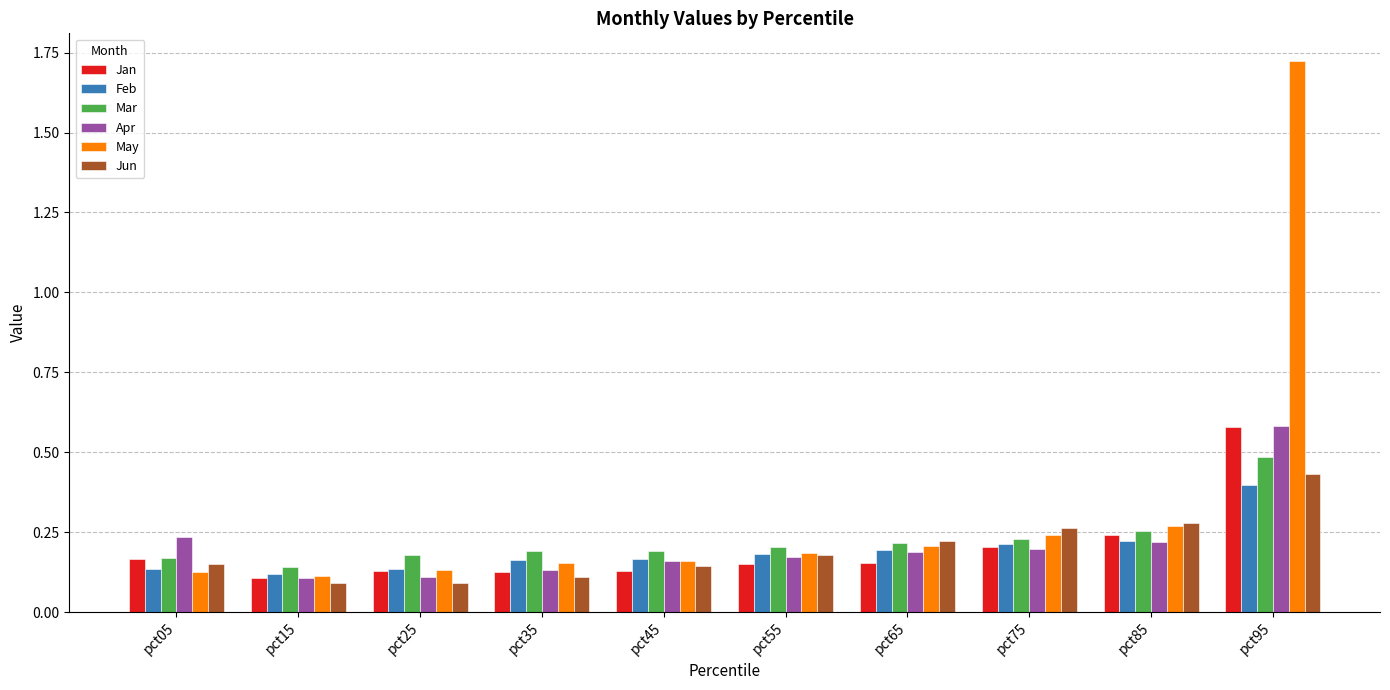

Is it true that Feb equals 0.1 at pct85?

False